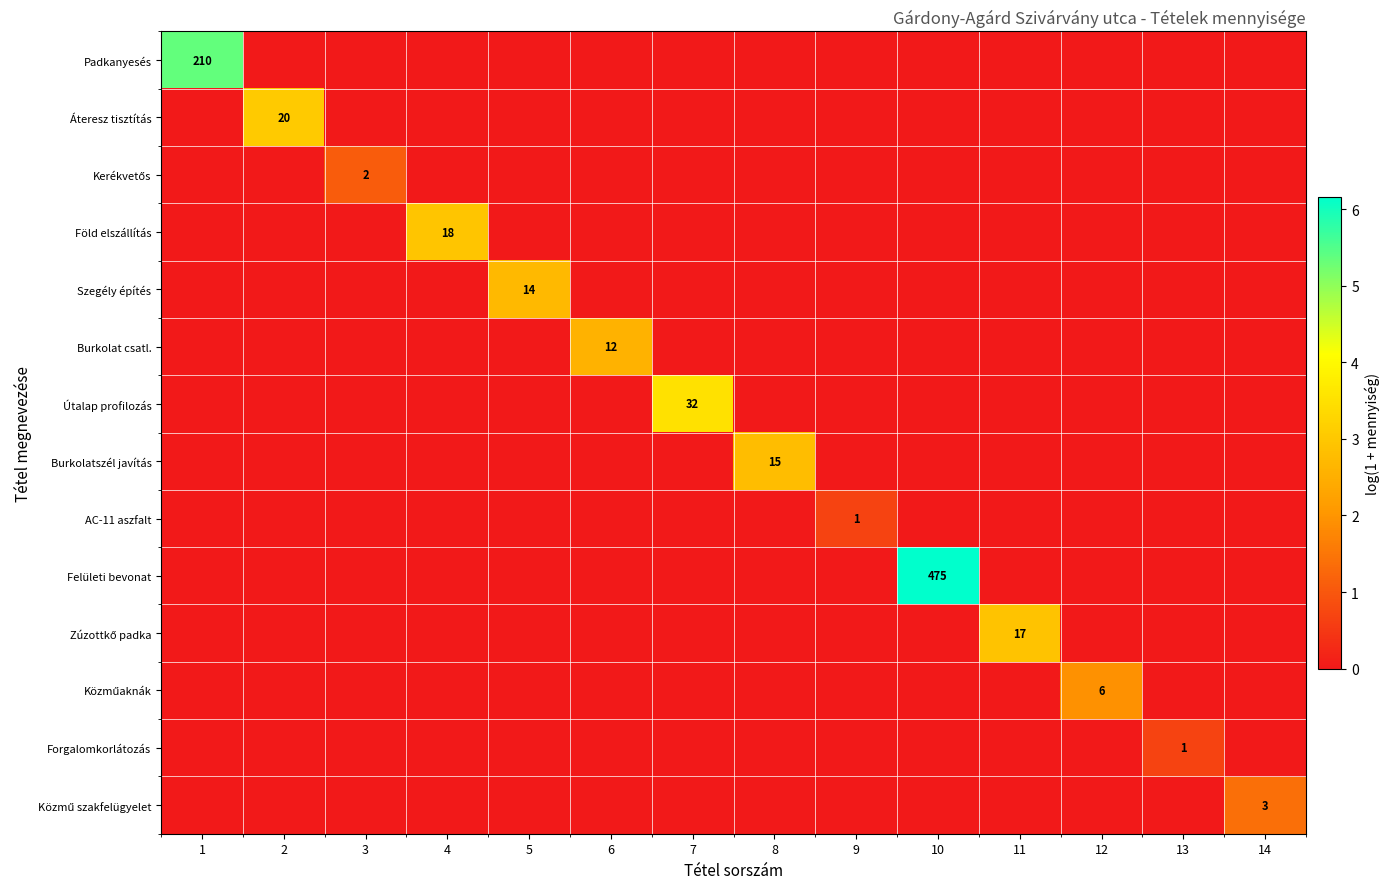

Which series has the largest range (max minus min)?

Felületi bevonat